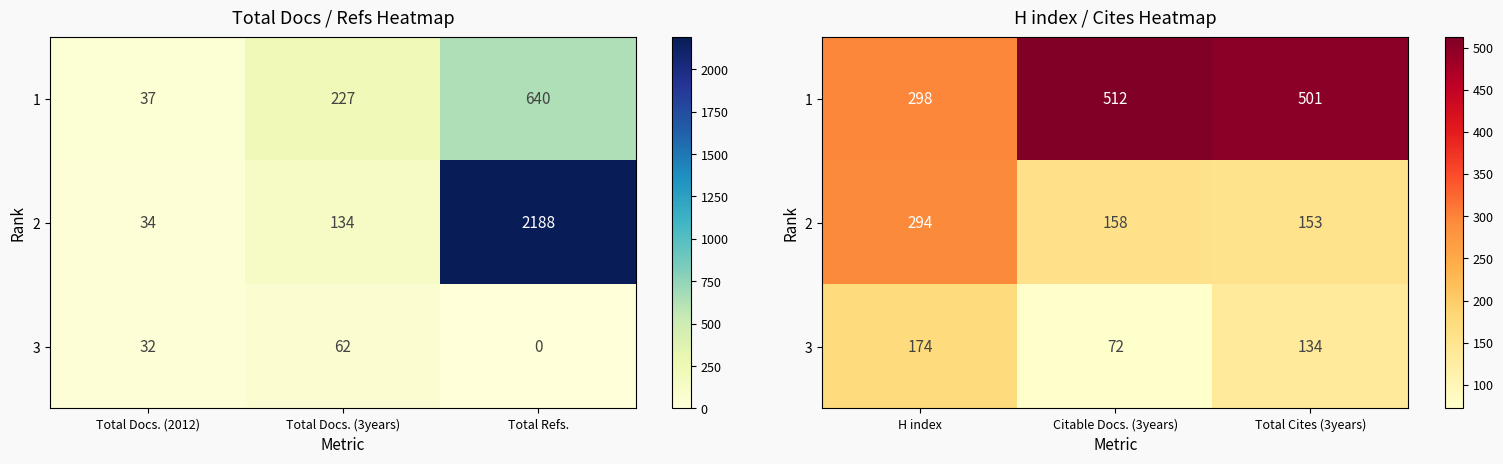

At which label does 1 reach its minimum?

H index